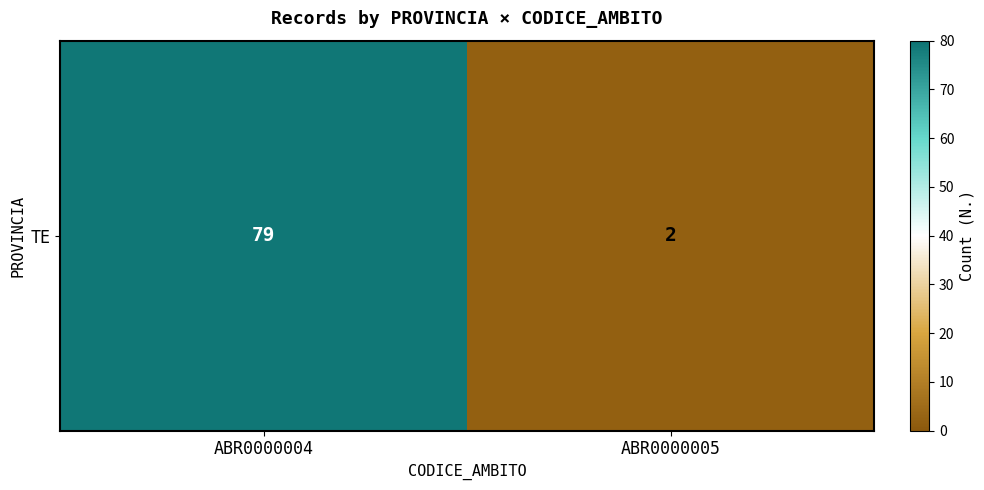

What is the difference between the values at ABR0000004 and ABR0000005?

77